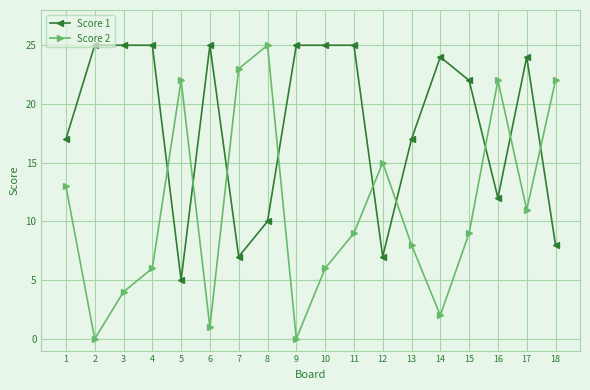

True or false: Score 1 has more than 2 points higher than both neighbors.

True